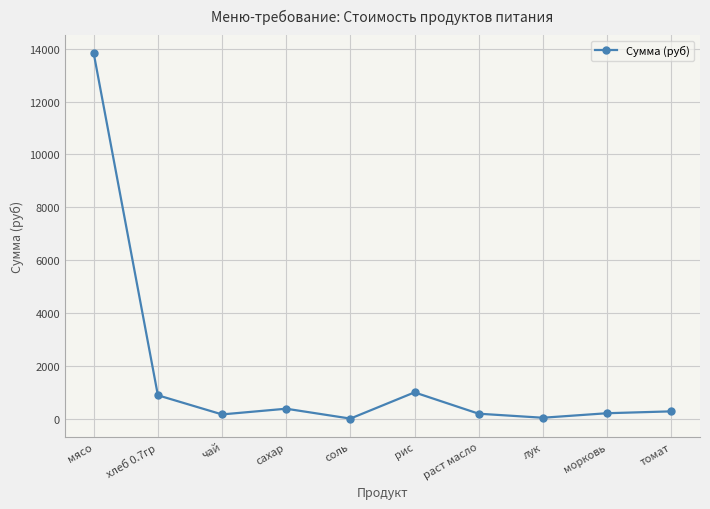

What is the sum of the values at раст масло and хлеб 0.7гр?

1109.1